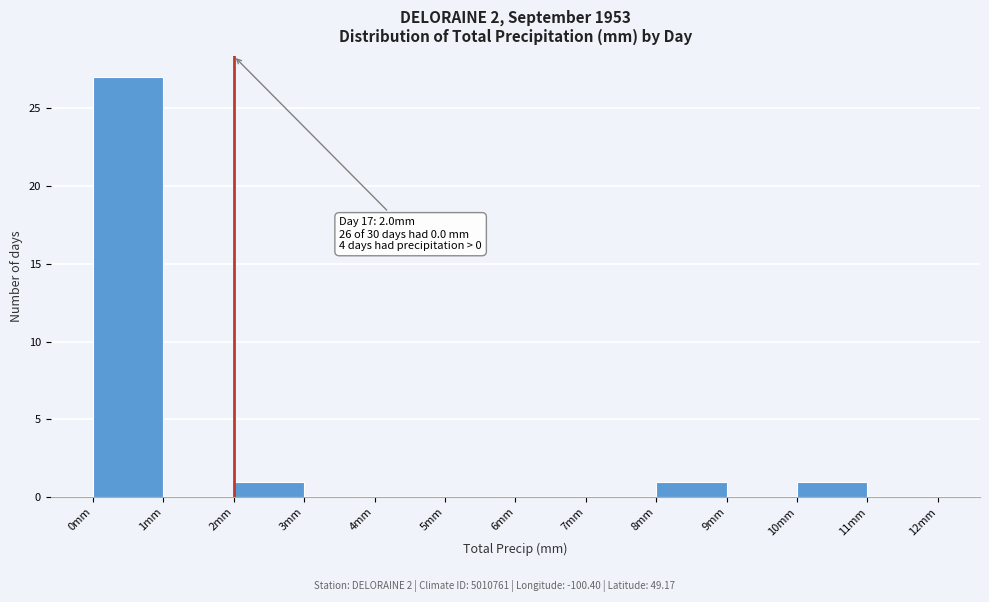

Which range on the x-axis has the tallest bar?

0 to 1